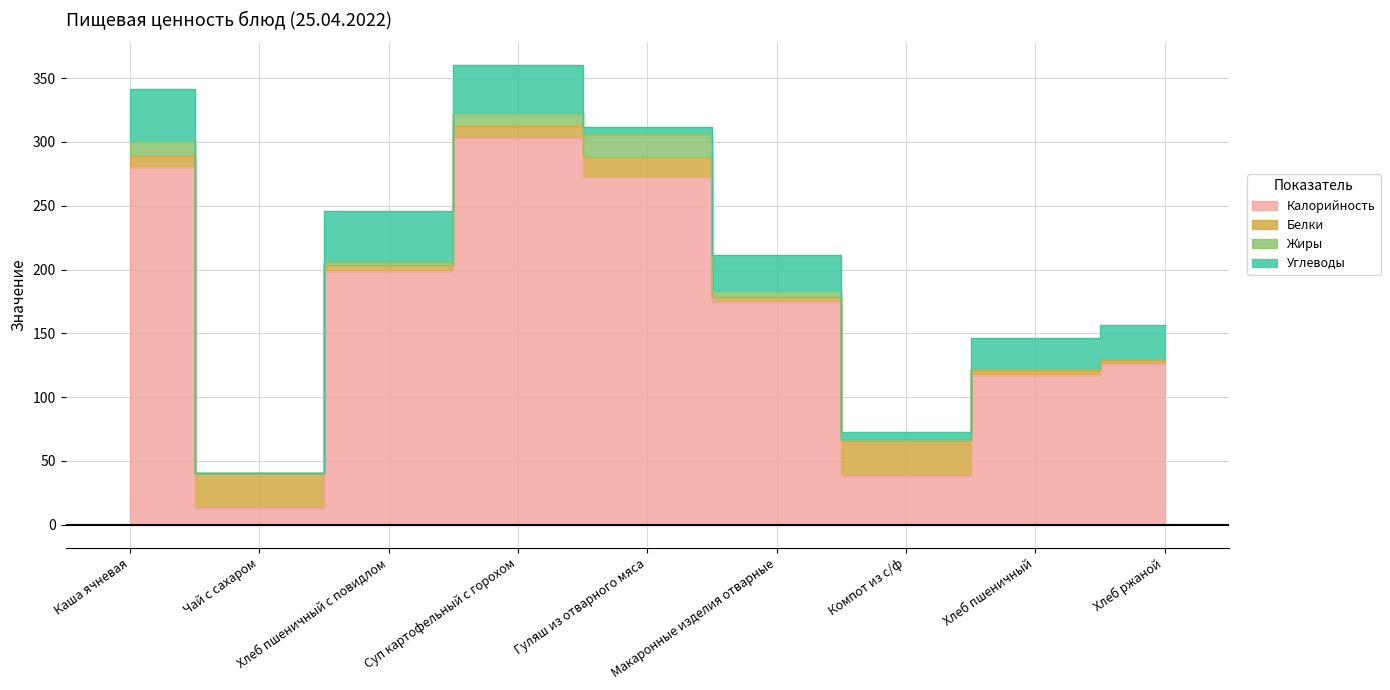

What is the value of the Белки point at the 2nd from the left?

27.7